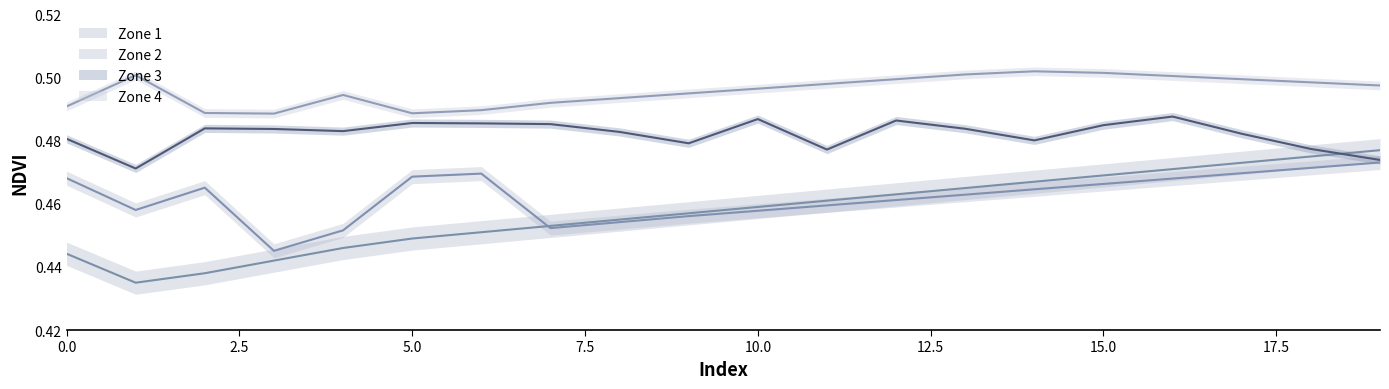

How many lines are shown in the chart?

4